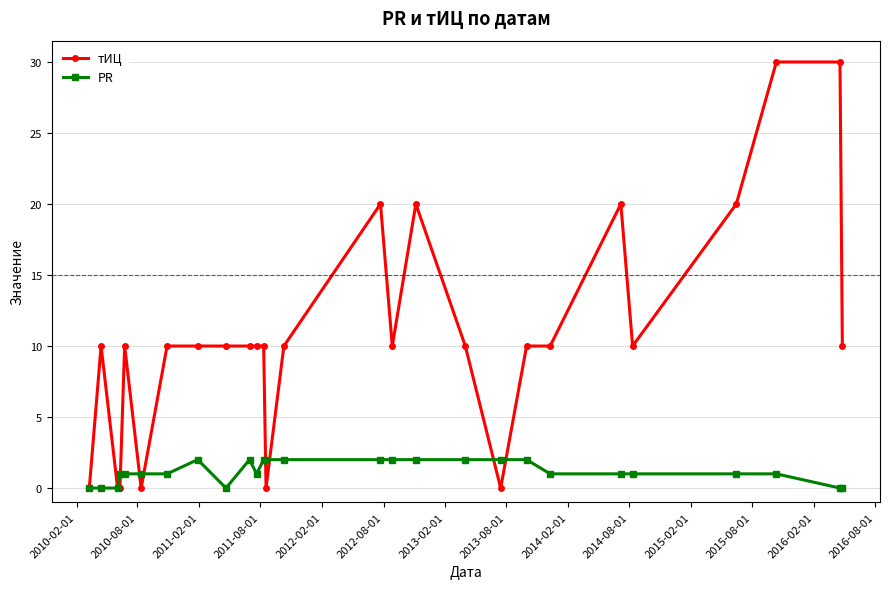

List the series in order of their peak value, lowest first.

PR, тИЦ